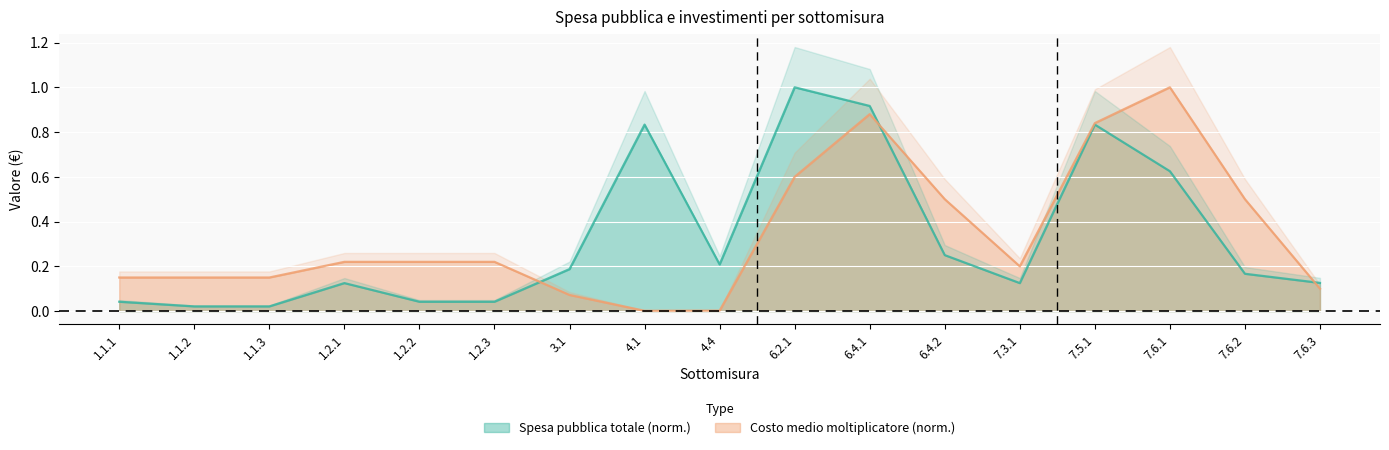

Is the value of costo_medio_moltiplica at 6.4.1 greater than the value of costo_medio at 7.5.1?

Yes